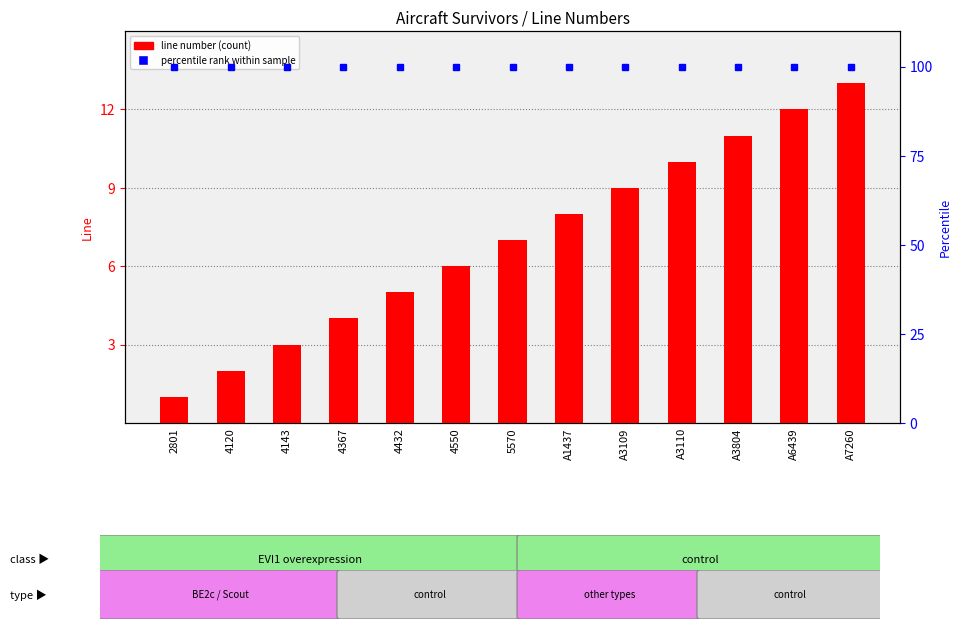

The percentile rank series shows 23 at 4120. True or false?

False